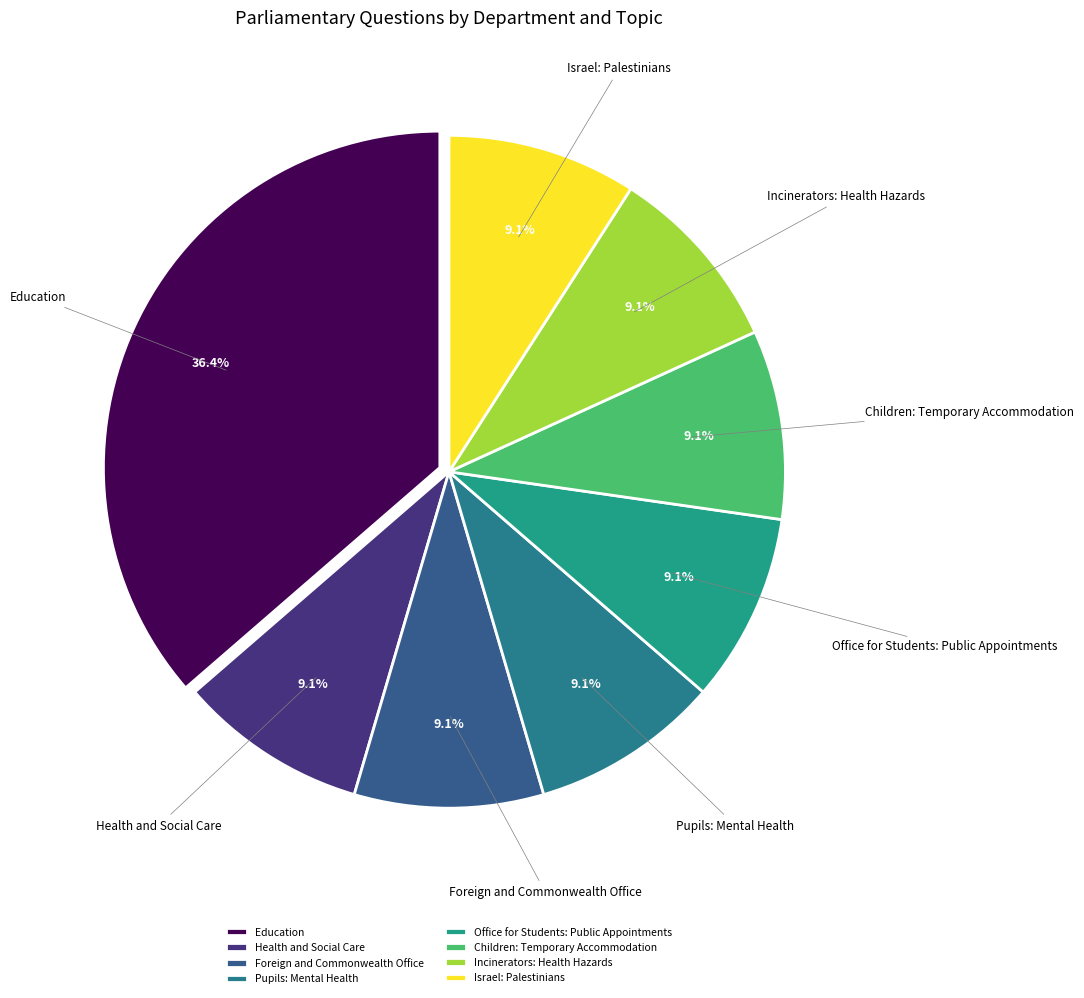

Which slice is the largest?

Education